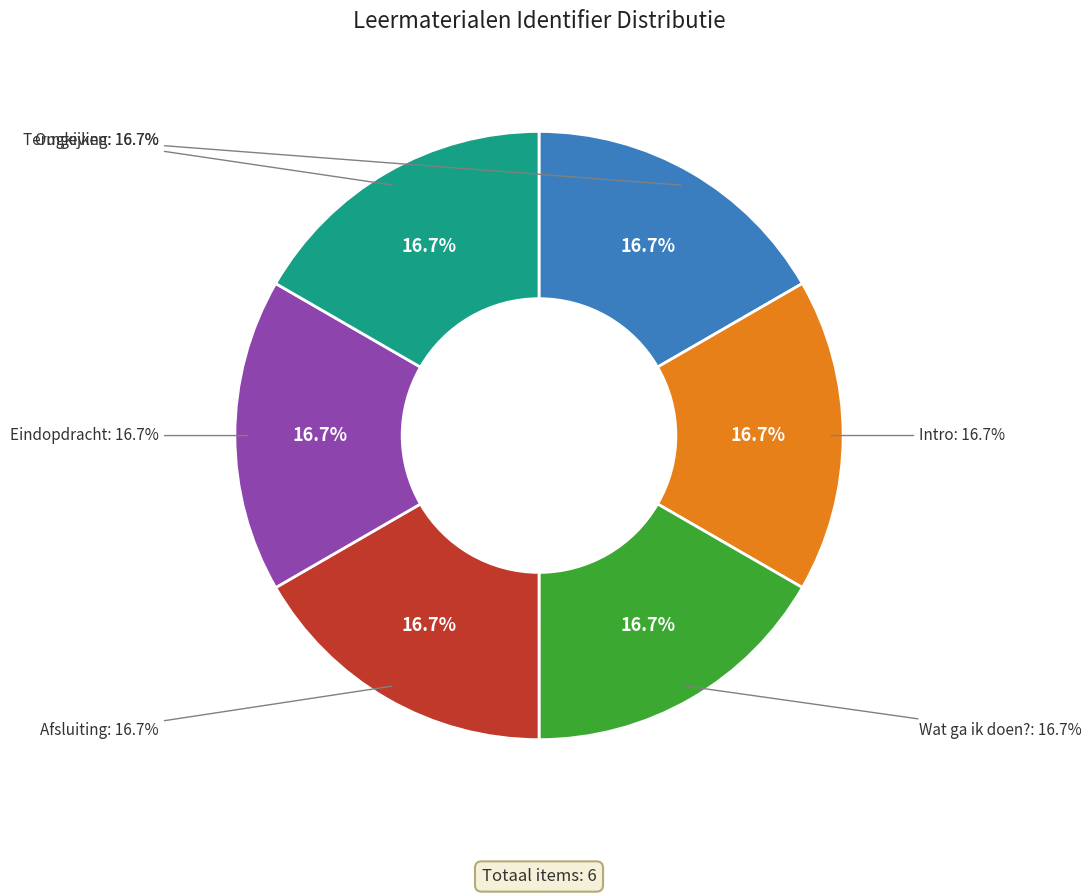

How many slices are in this pie chart?

6